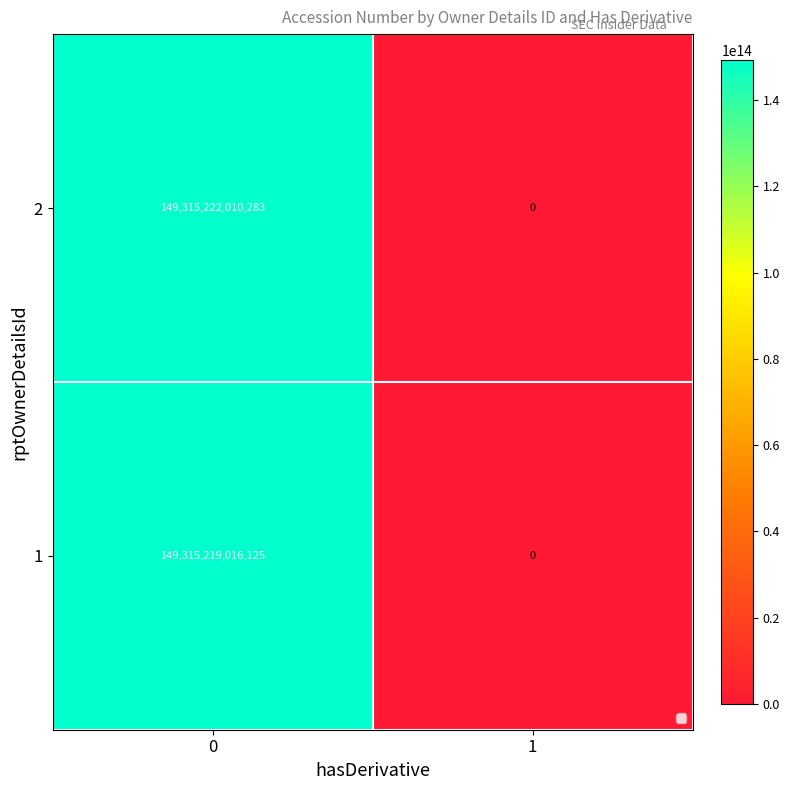

Which series has the largest total across all categories?

2